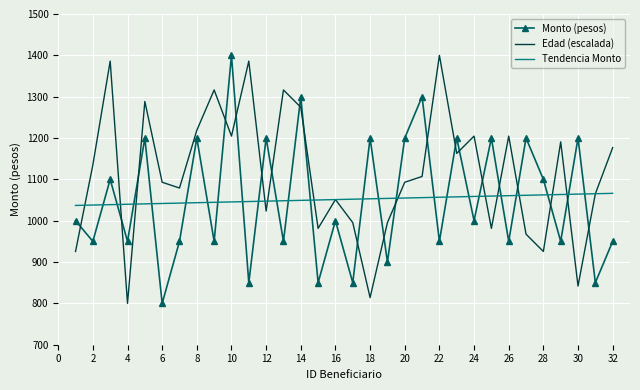

What is the highest value of the Monto (pesos) series?

1400.0